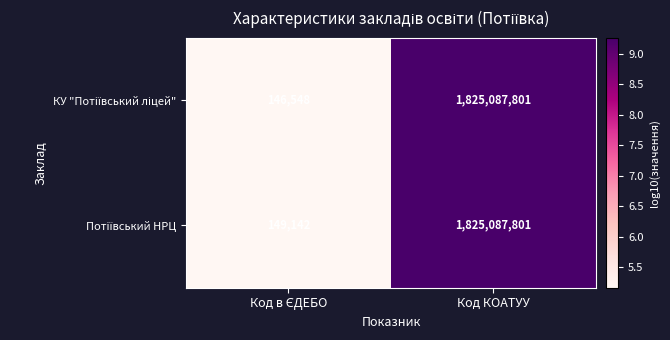

Which category has the highest value across all series?

Код КОАТУУ